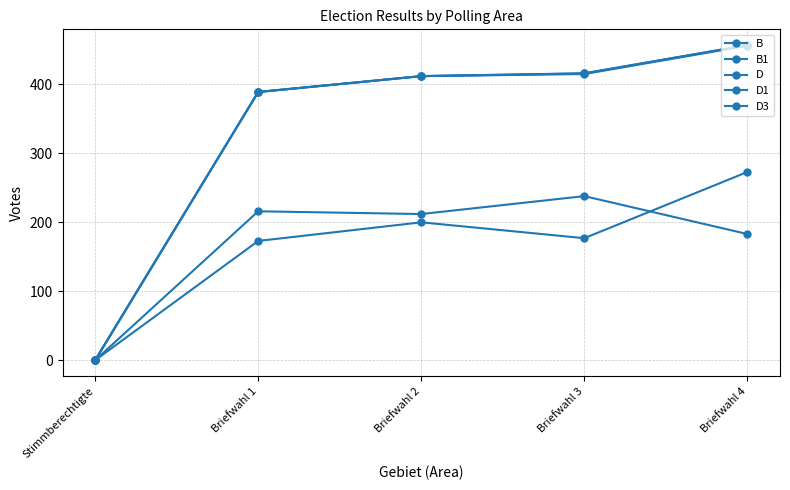

True or false: B has a value of 416 at Briefwahl 3.

True